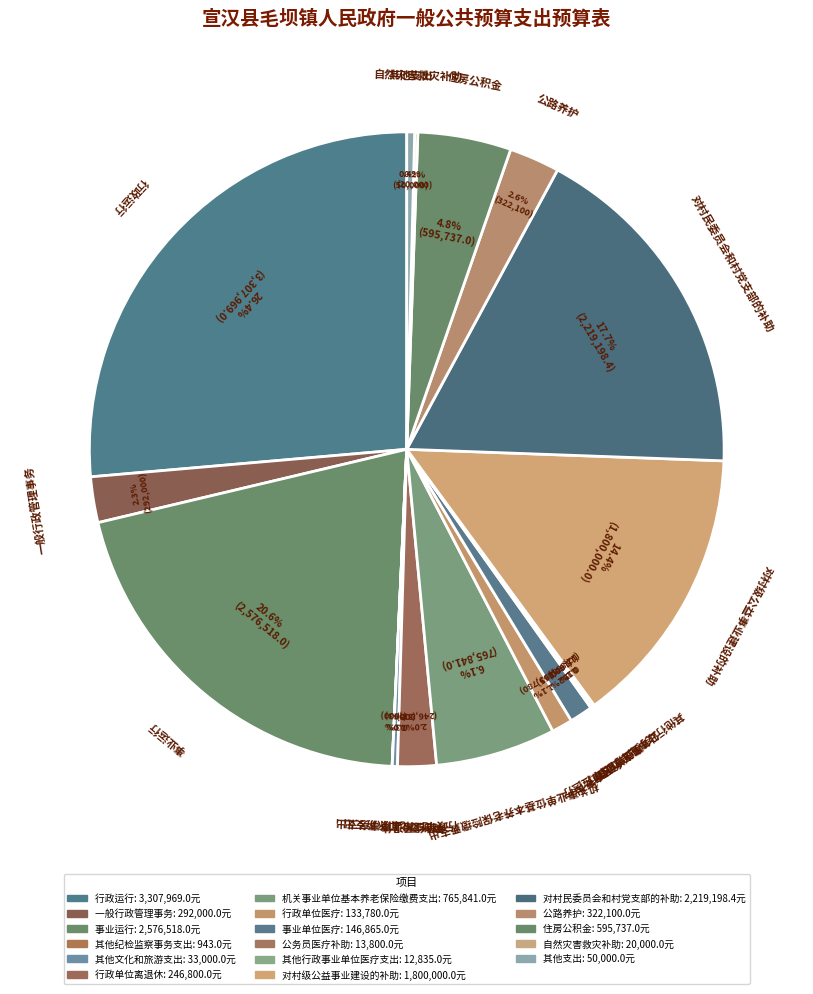

Combined, what portion of the pie is 一般行政管理事务 and 住房公积金?

7.1%